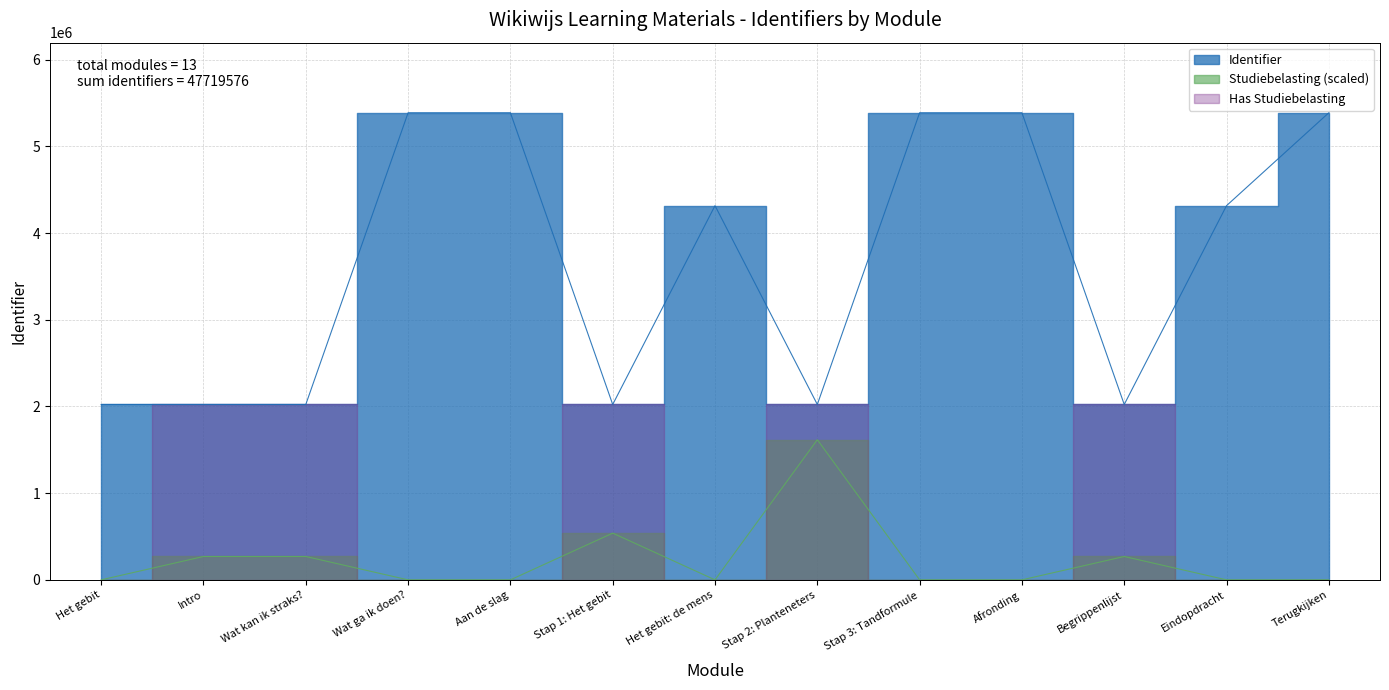

At which category does the data reach its first local valley?

Stap 1: Het gebit